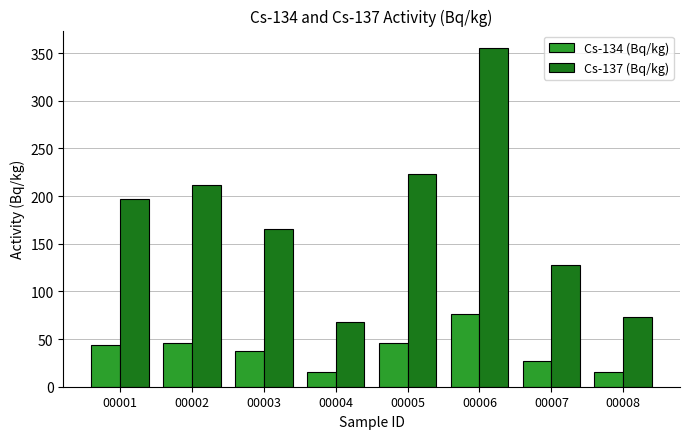

What is the total value across all series at 00001?

240.4